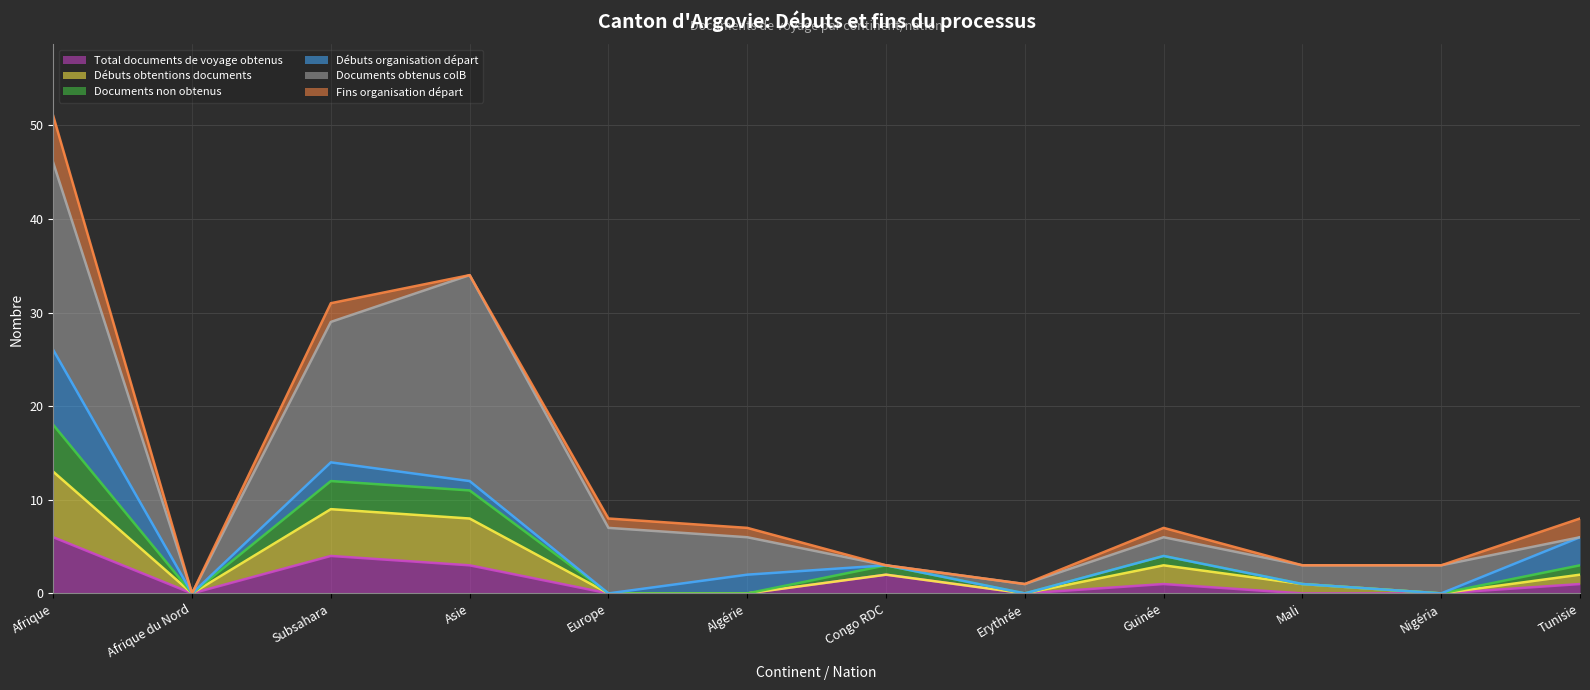

At which label is Total documents de voyage obtenus closest to 3?

Asie